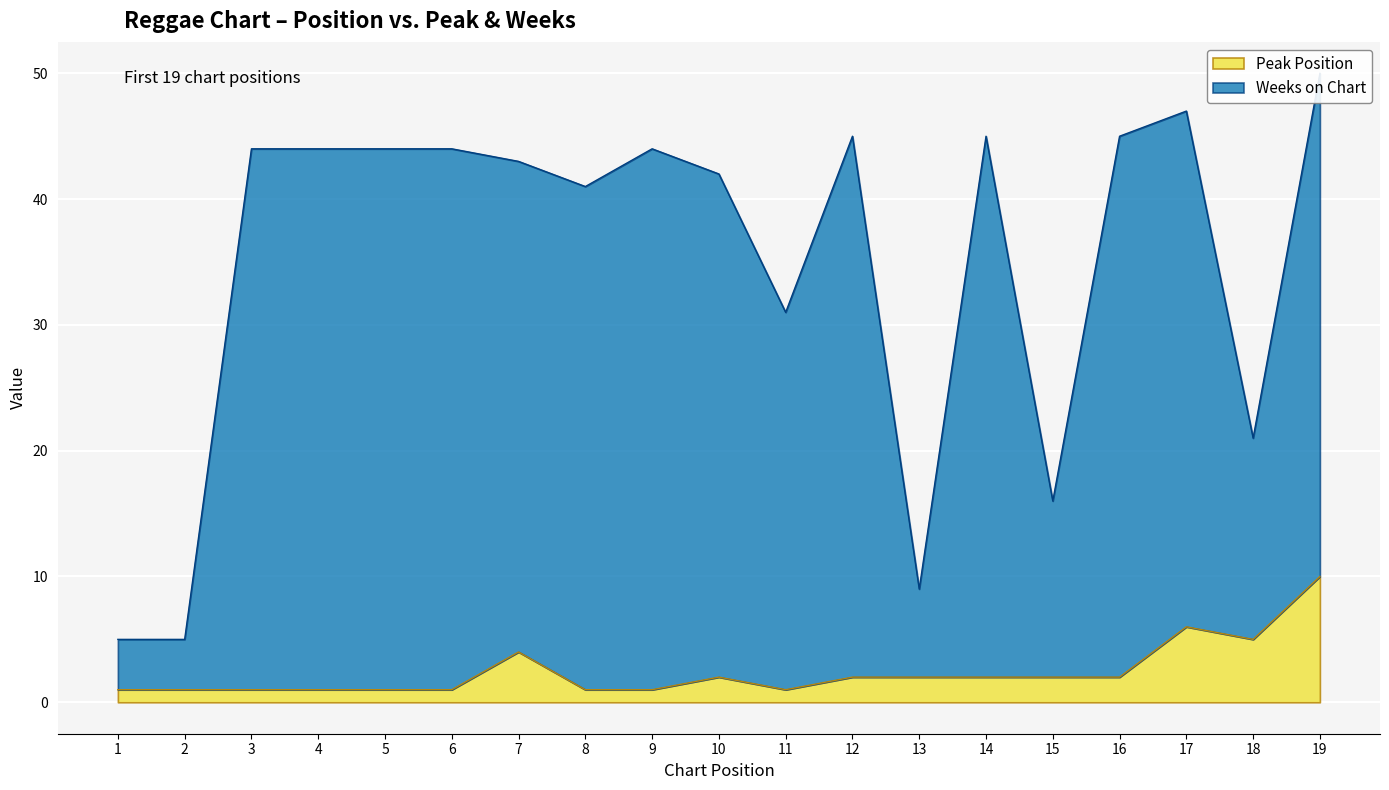

At 16, list the series in order from smallest to largest.

Peak Position, Weeks on Chart